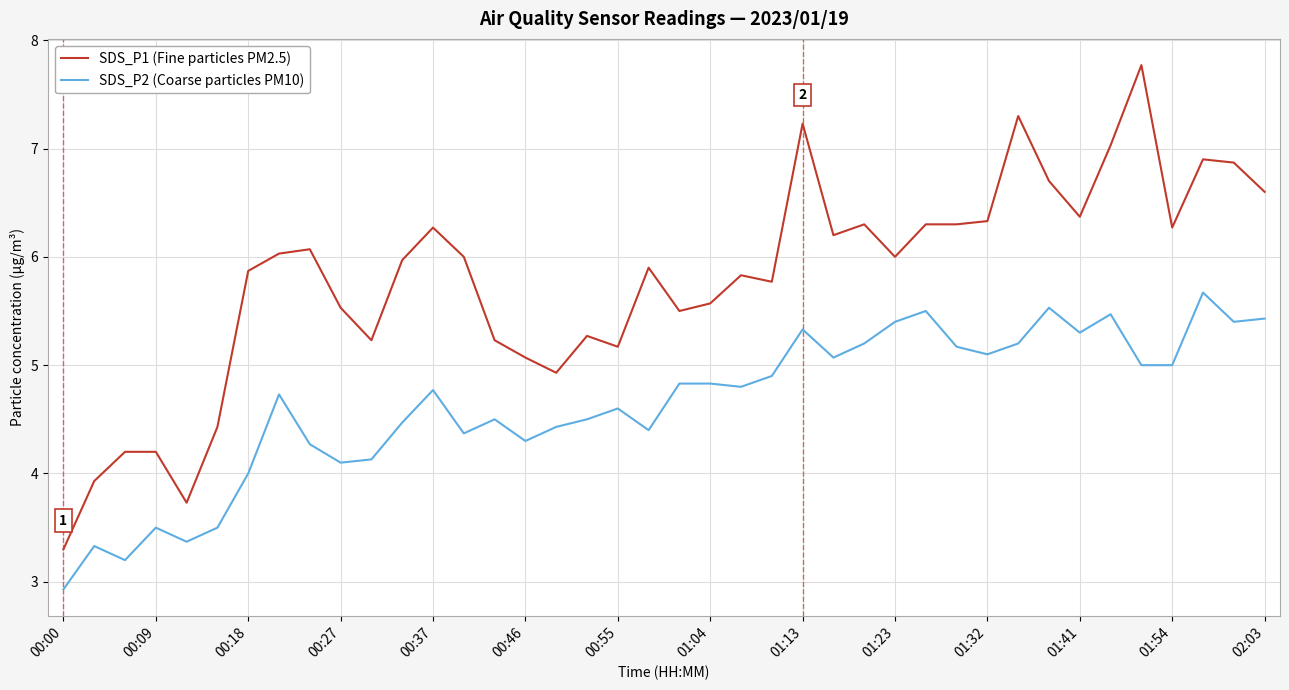

True or false: SDS_P1 (Fine particles PM2.5) and SDS_P2 (Coarse particles PM10) intersect in this chart.

False